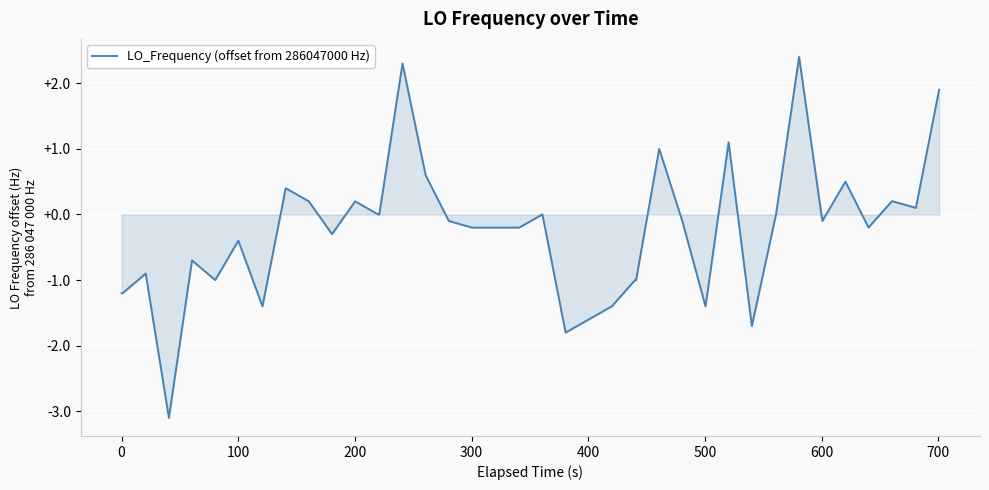

What is the minimum value shown in the chart?

-3.1